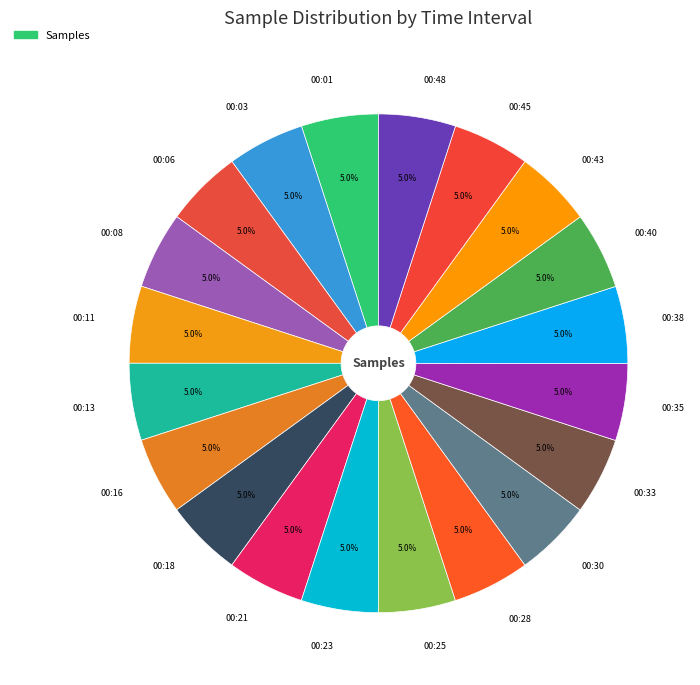

How many slices are in this pie chart?

20